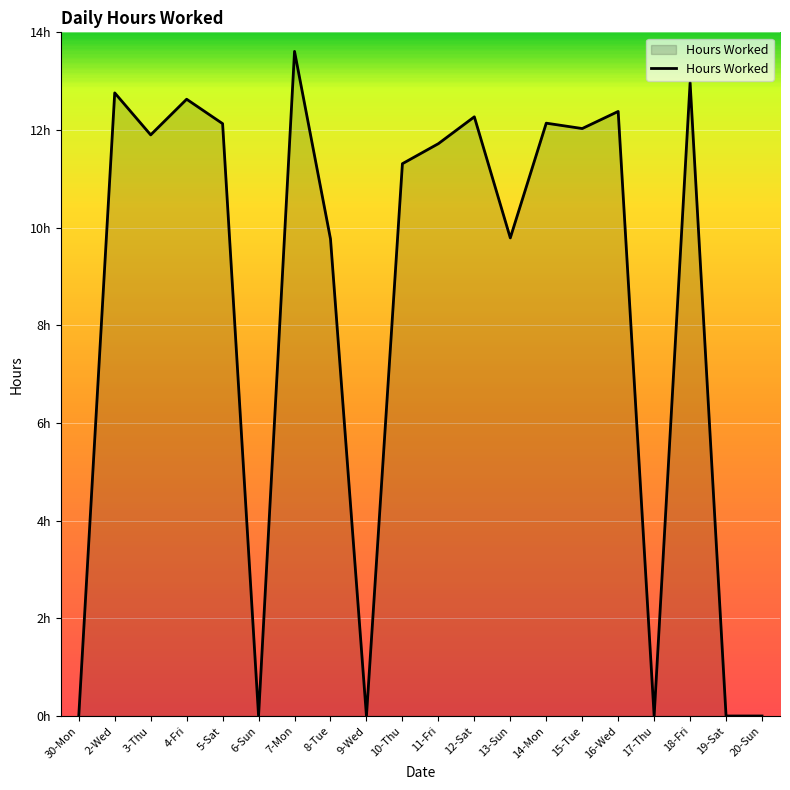

At which category does the chart reach its minimum across all series?

30-Mon